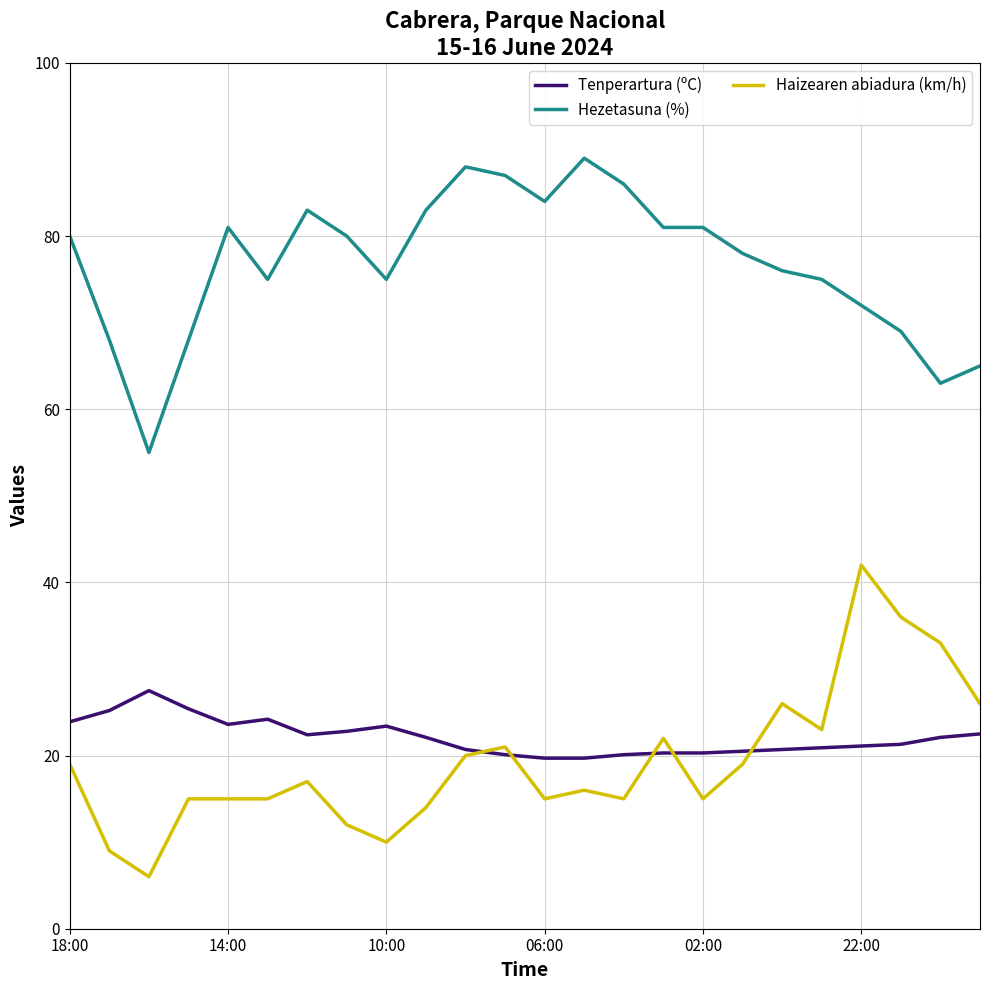

What is the minimum value shown in the chart?

6.0